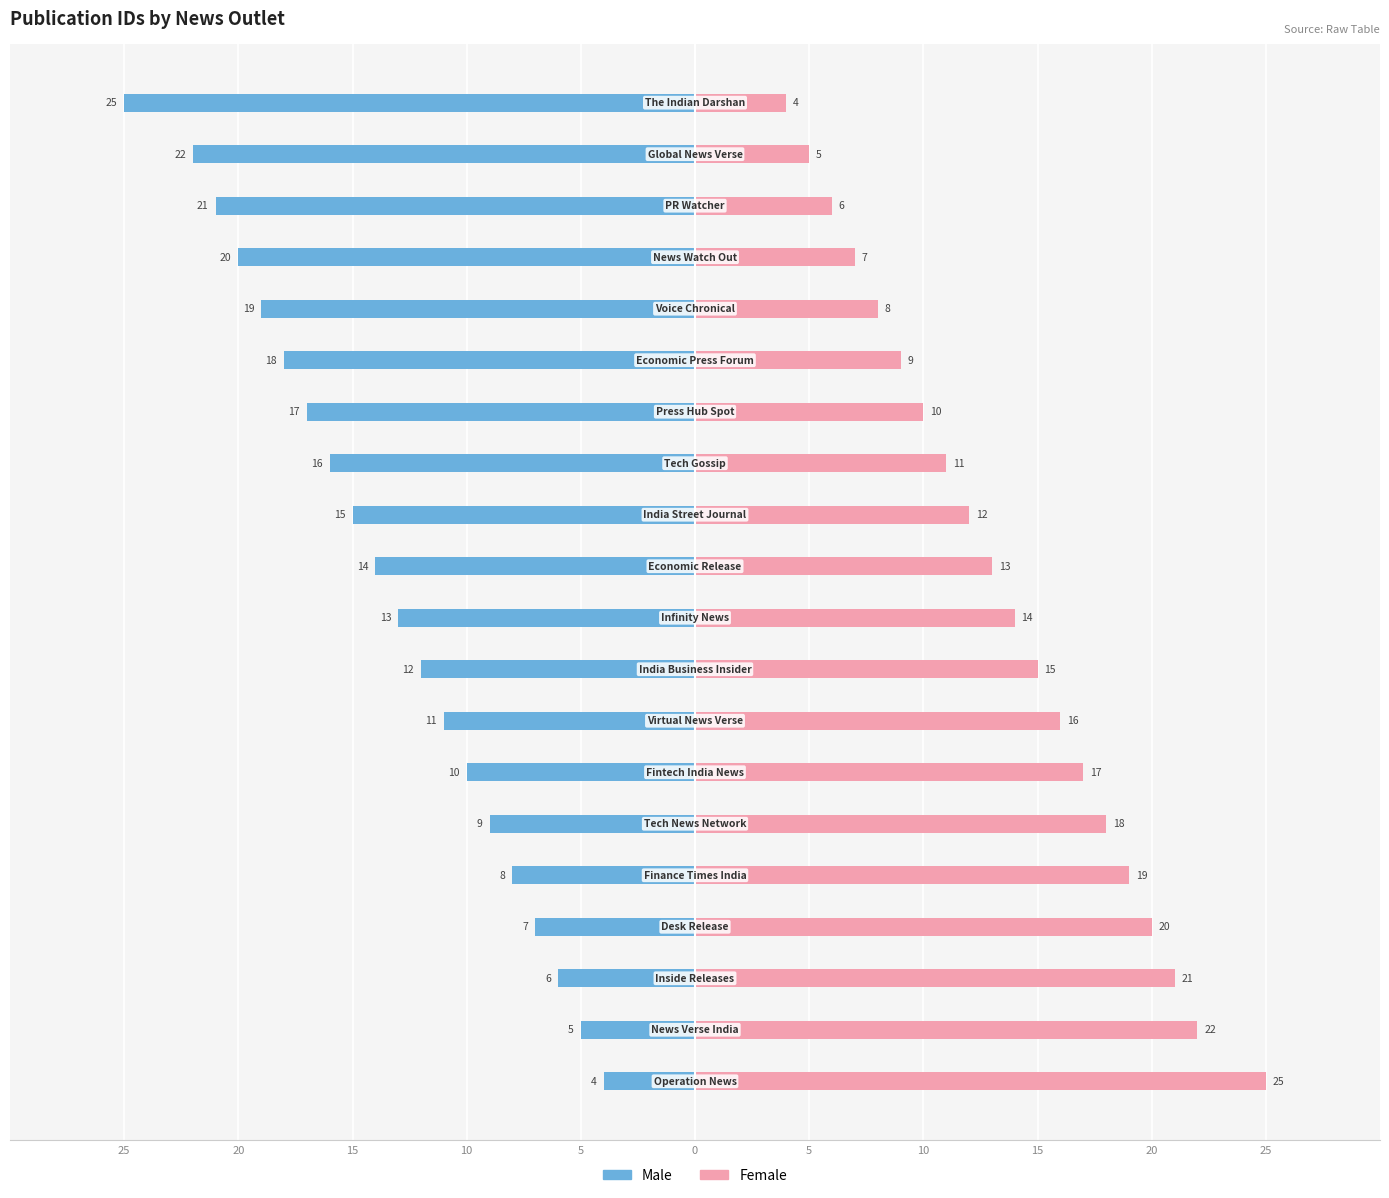

What are all the series names shown in the legend?

Male, Female